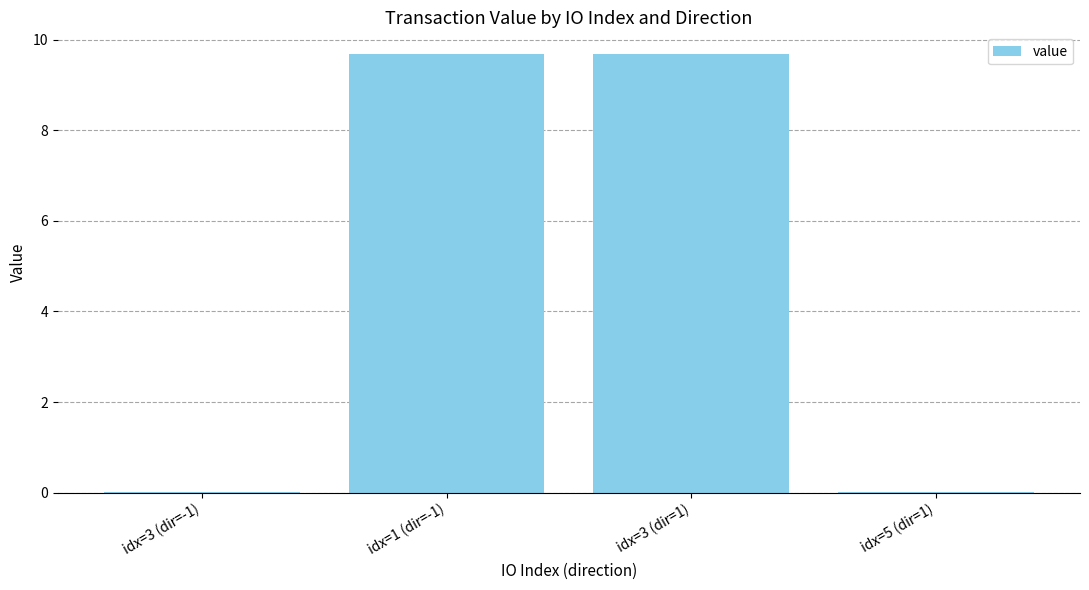

What is the ratio of the value at idx=1 (dir=-1) to the value at idx=3 (dir=1)?

1.0